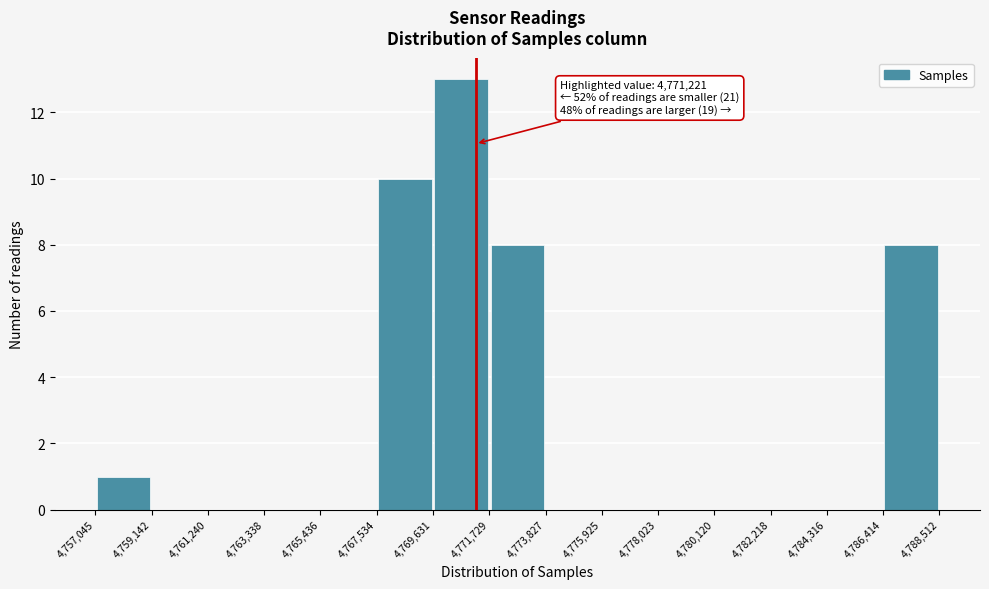

Which range on the x-axis has the tallest bar?

4,769,631 to 4,771,729